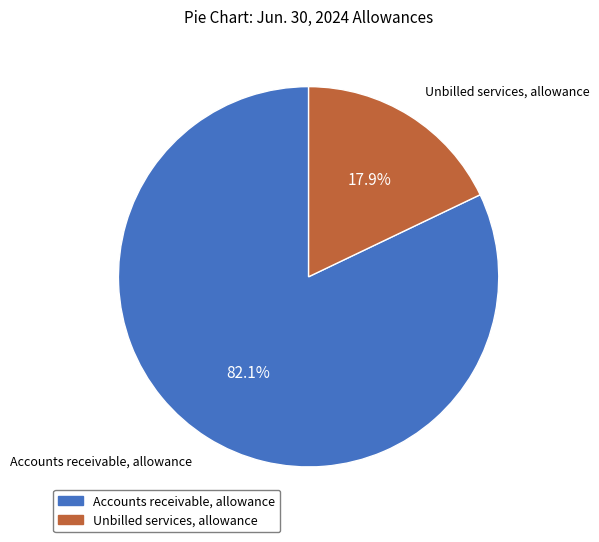

What is the largest slice in the pie chart?

Accounts receivable, allowance